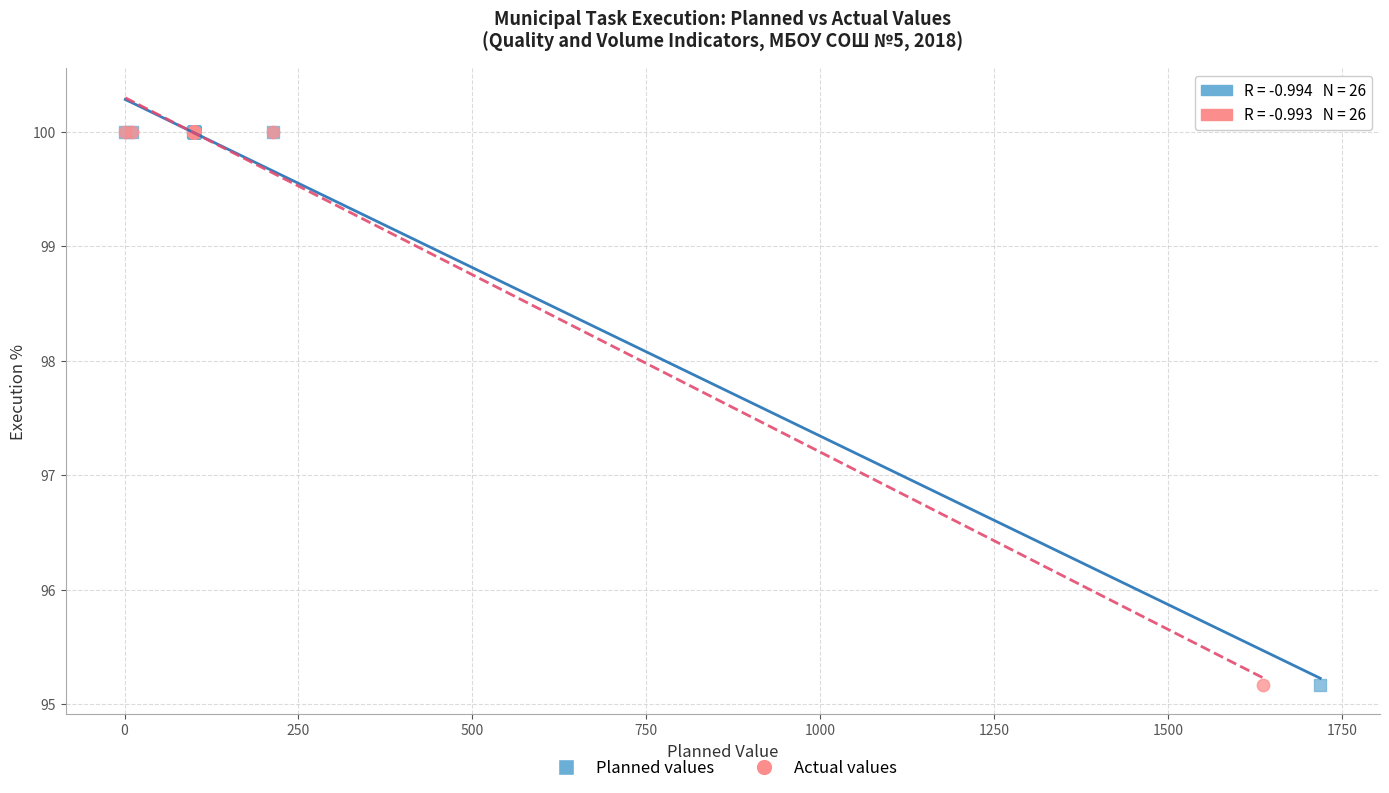

What are all the series names shown in the legend?

Planned values, Actual values